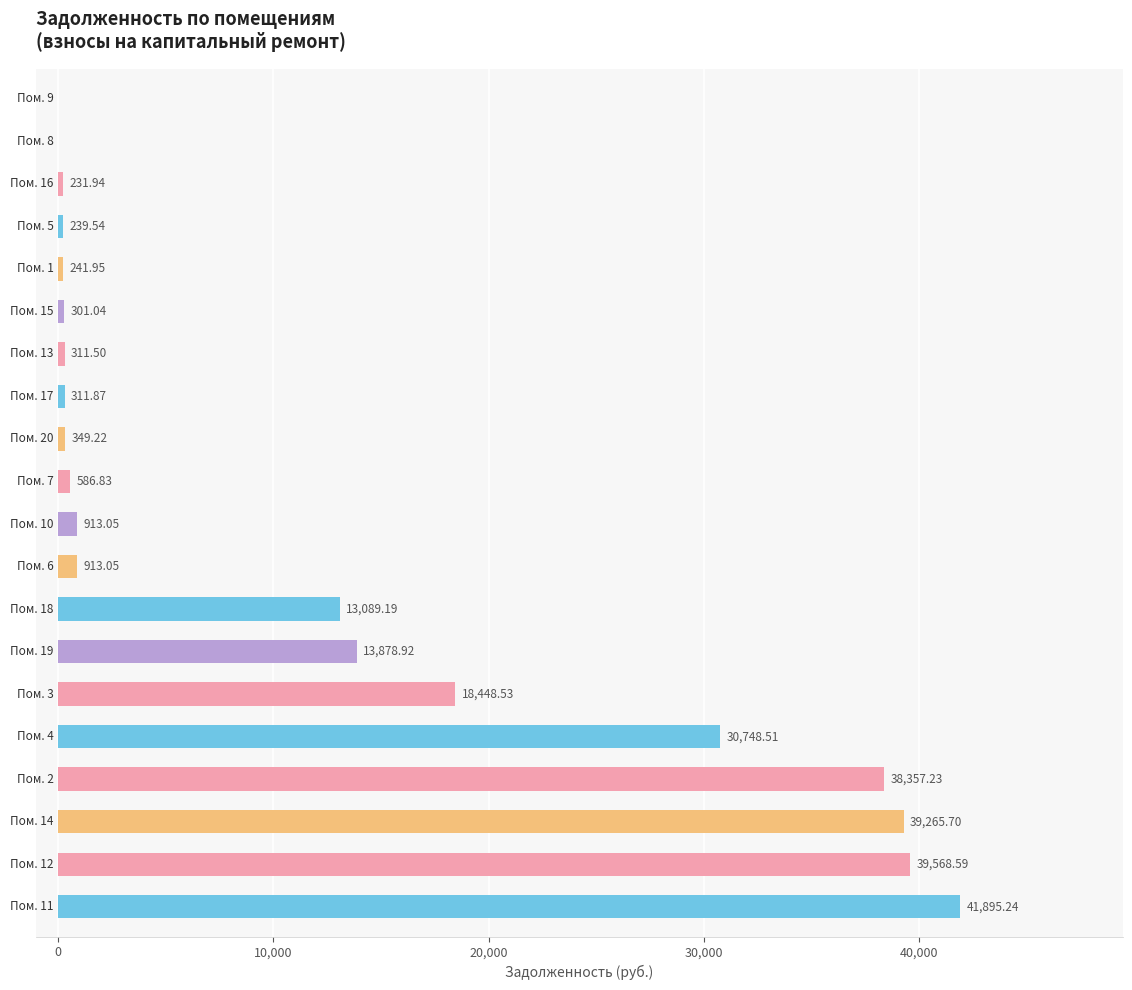

Count the number of data series in this chart.

1